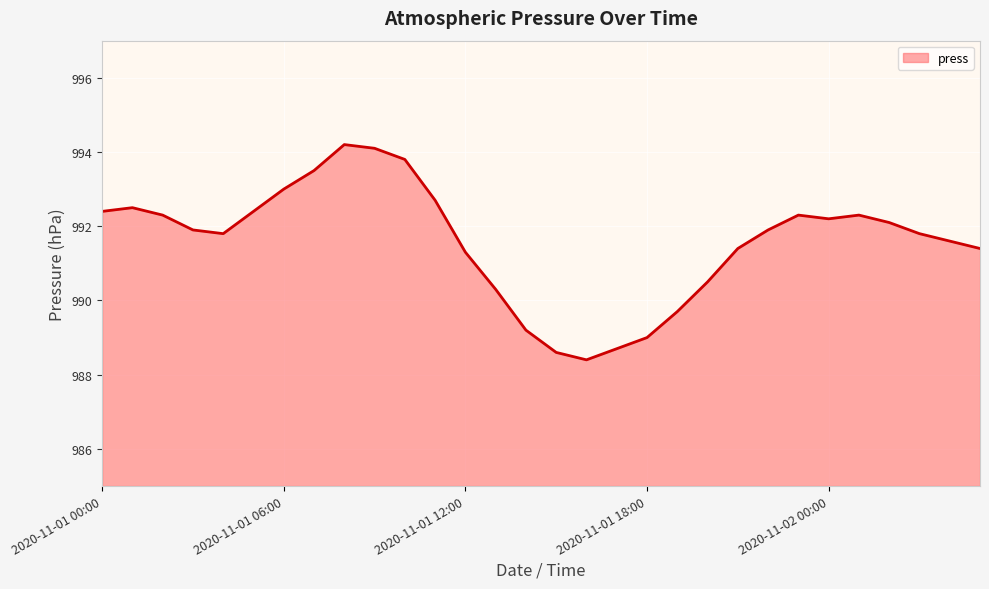

What is the maximum value shown in the chart?

994.2